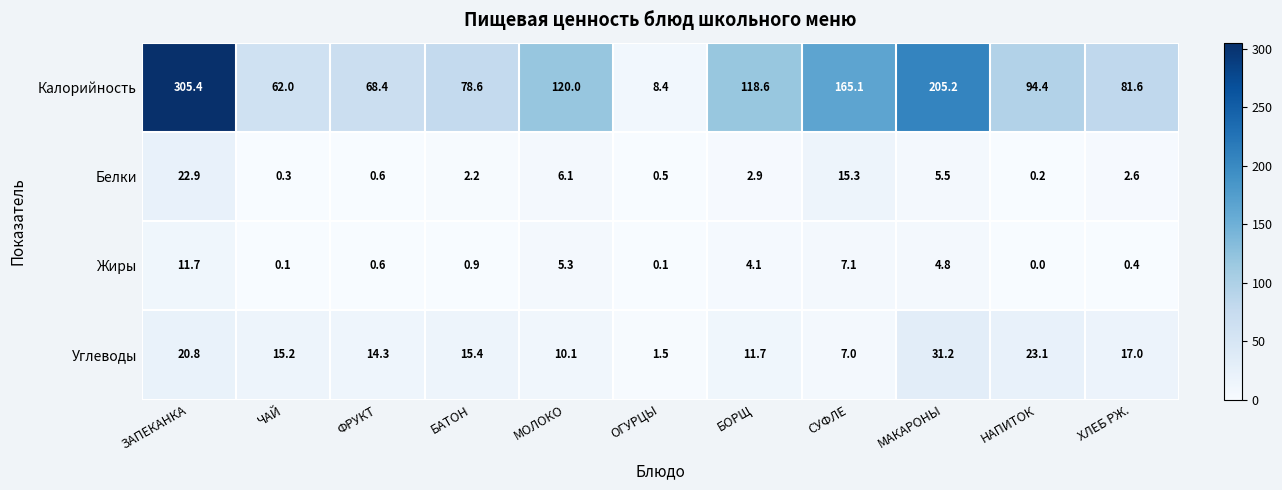

Between ЧАЙ and МОЛОКО, which series saw the biggest shift?

Калорийность